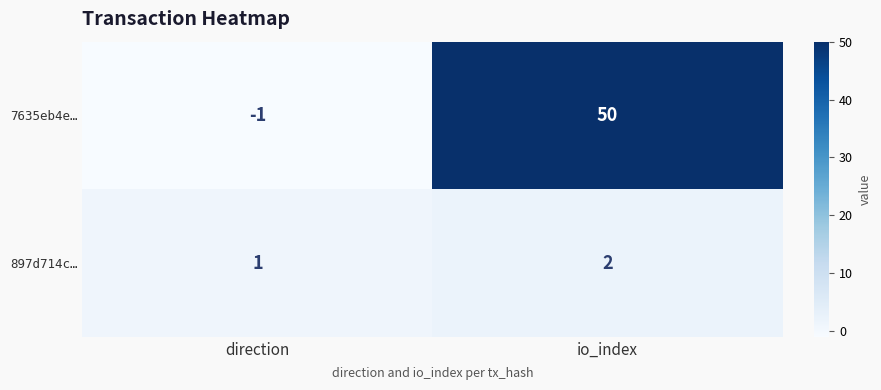

What is the difference between the 7635eb4e… values at io_index and direction?

51